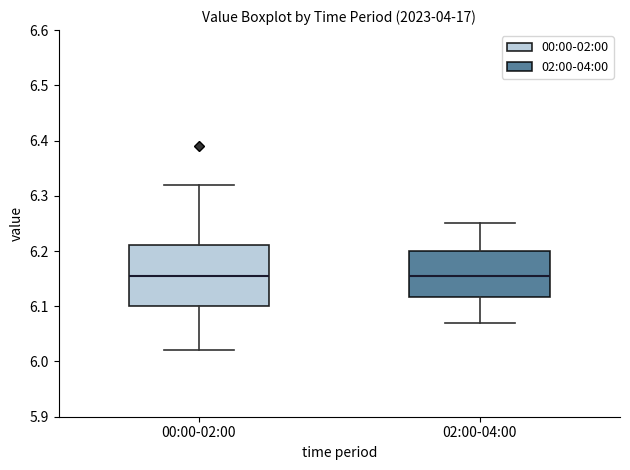

Reading left to right, transcribe this box plot: for each box, give where its median line is, the range the box spans, and where its two whiskers end, as read against the y-axis. The values are not printed on the chart, so give them approximately, as read against the axis.

00:00-02:00: median 6.16, box 6.10 to 6.21, whiskers 6.02 to 6.32
02:00-04:00: median 6.16, box 6.12 to 6.20, whiskers 6.07 to 6.25